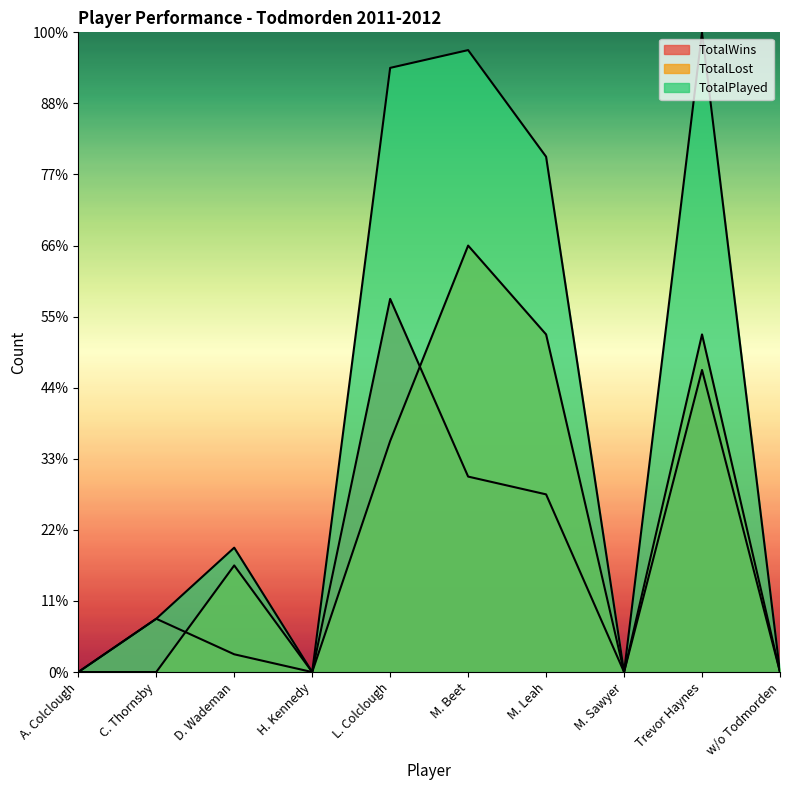

Where is TotalWins nearest to the value 10?

M. Leah